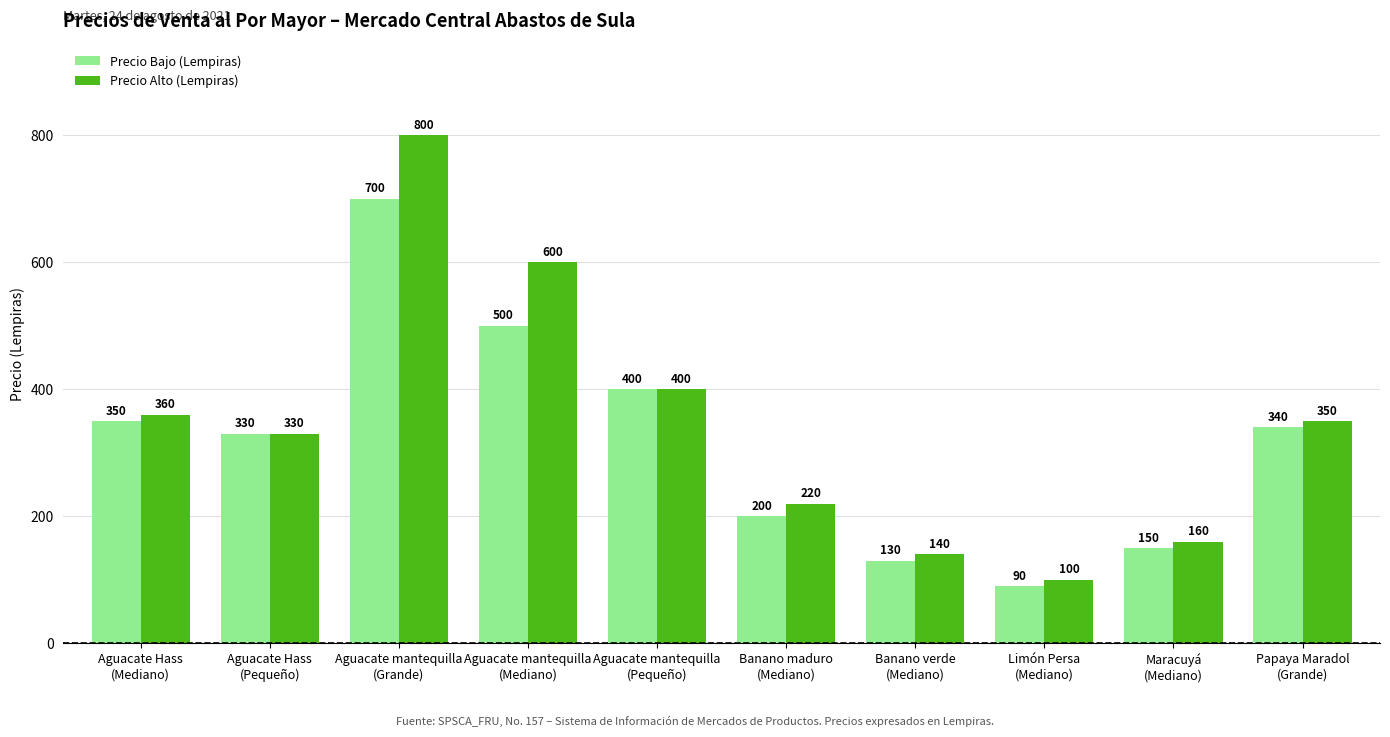

The Precio Bajo (Lempiras) series shows 340 at Papaya Maradol
(Grande). True or false?

True